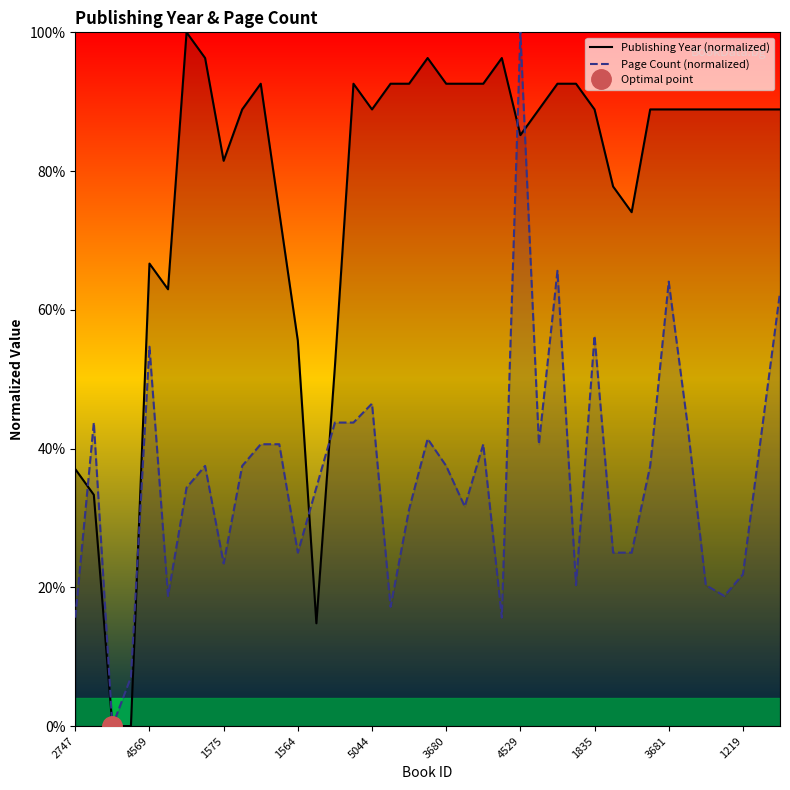

What is the difference between the Publishing Year (normalized) values at 11 and 37?

14.8